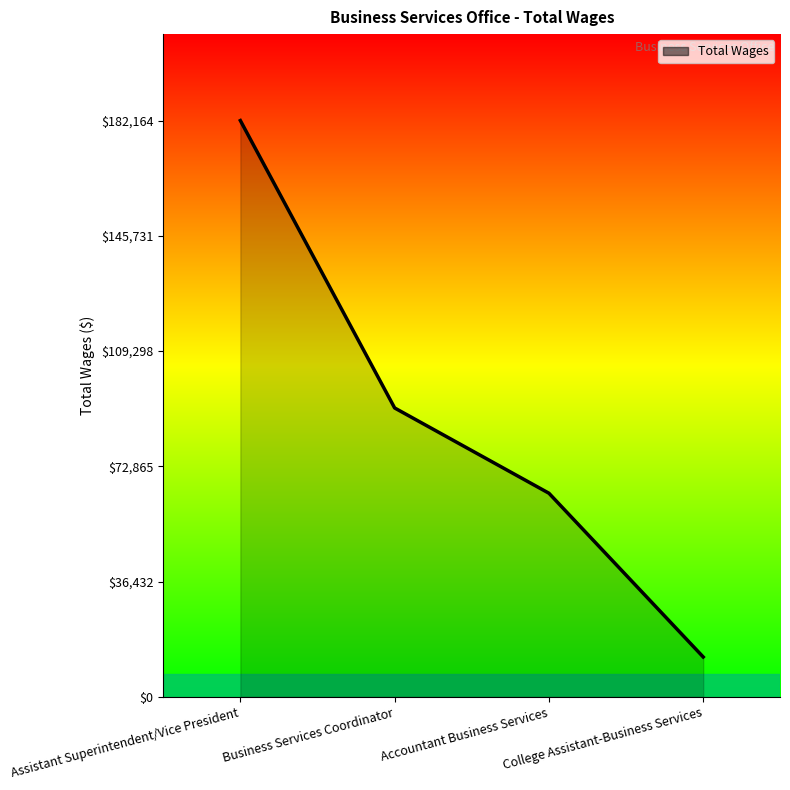

The value at Business Services Coordinator is 91323. True or false?

True